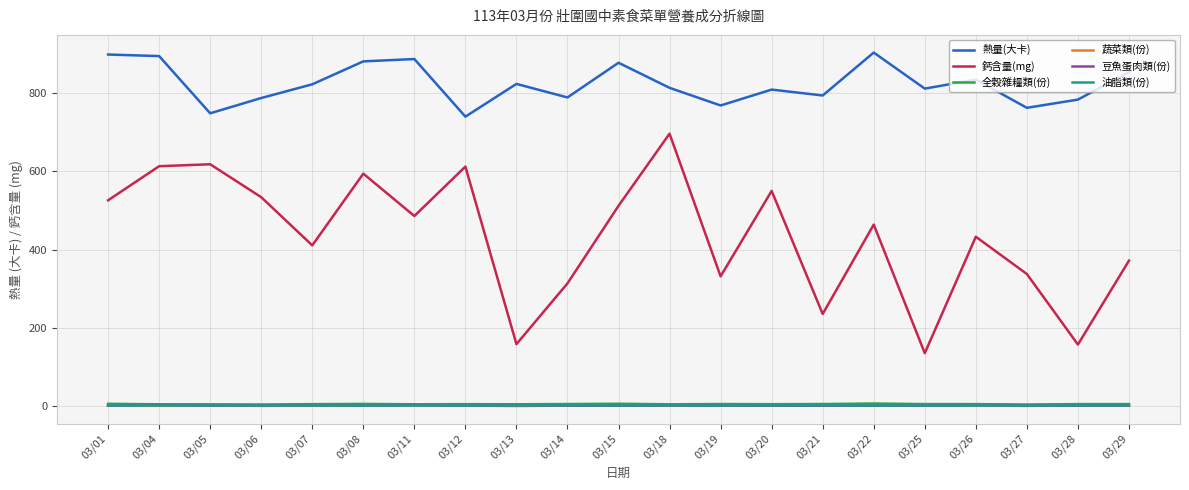

Is this an area chart (filled region under the line)?

No